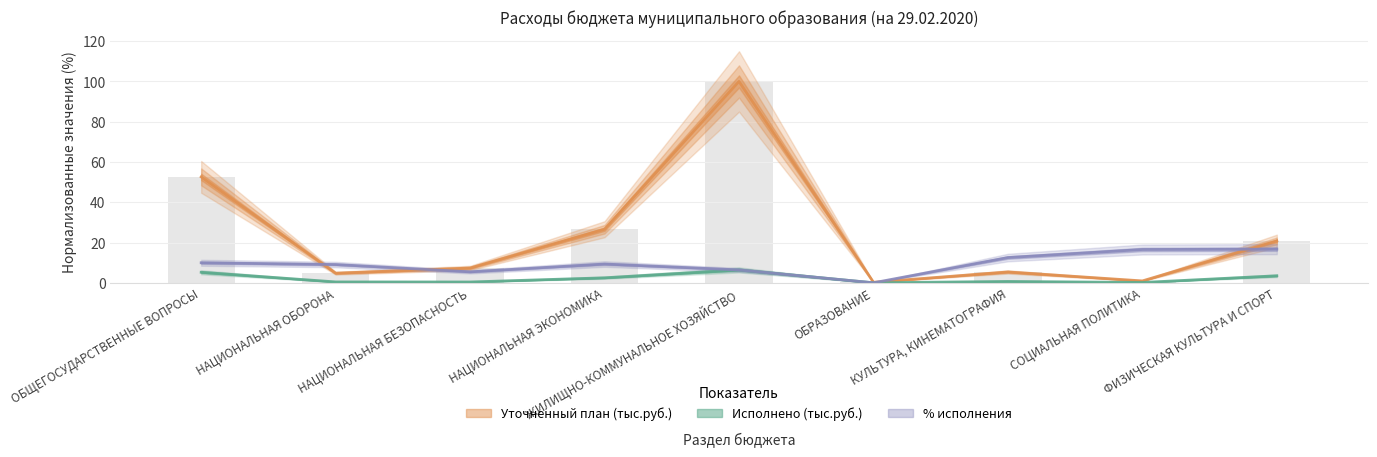

What is the average value of the % исполнения series?

9.5